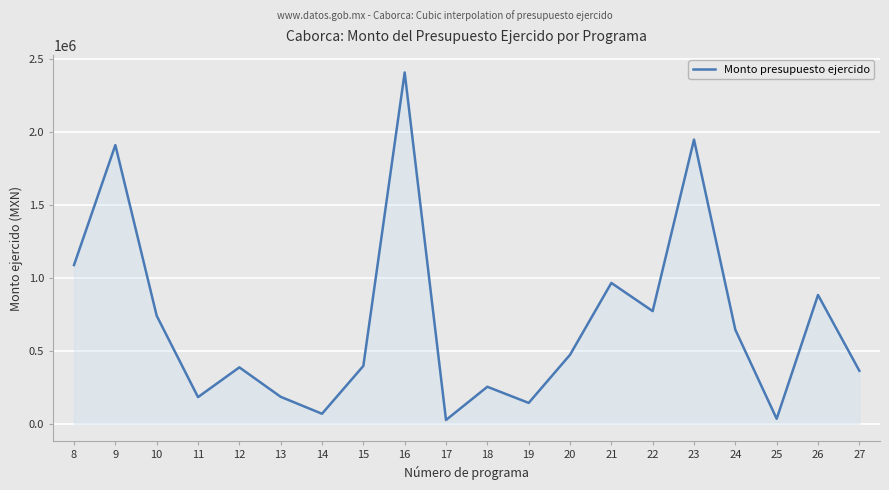

Does the chart have visible grid lines?

Yes